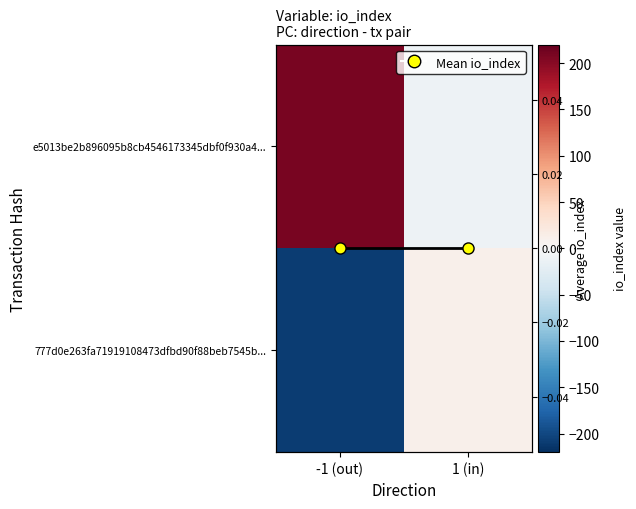

Which has a higher value, 1 (in) or -1 (out)?

-1 (out)